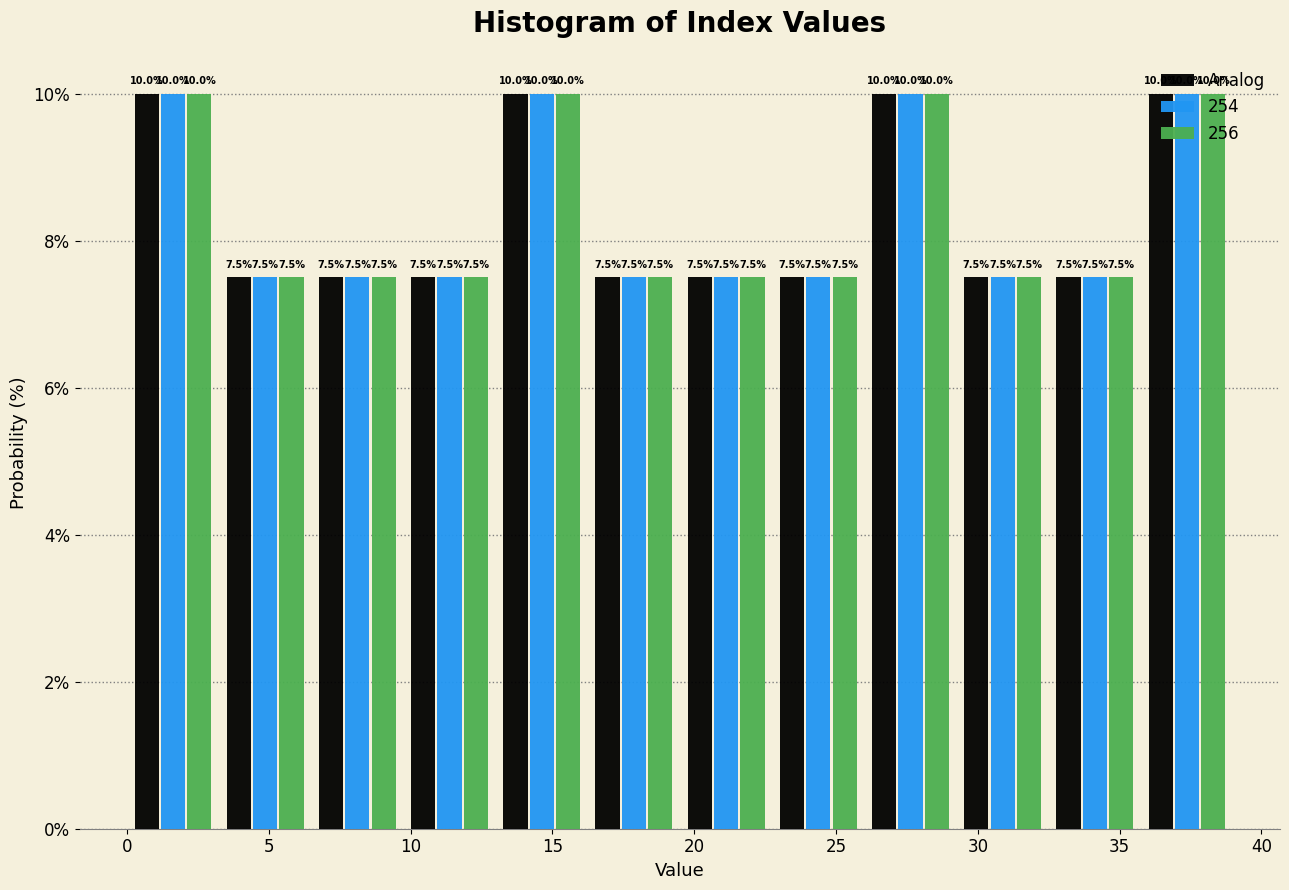

Reading left to right, transcribe this chart: for each range on the x-axis, give the height of each series' bar. The bar edges are not printed on the chart, so give them approximately, as read against the axis.

0.00 to 3.25: Analog=10.0	254=10.0	256=10.0
3.25 to 6.50: Analog=7.5	254=7.5	256=7.5
6.50 to 9.75: Analog=7.5	254=7.5	256=7.5
9.75 to 13.00: Analog=7.5	254=7.5	256=7.5
13.00 to 16.25: Analog=10.0	254=10.0	256=10.0
16.25 to 19.50: Analog=7.5	254=7.5	256=7.5
19.50 to 22.75: Analog=7.5	254=7.5	256=7.5
22.75 to 26.00: Analog=7.5	254=7.5	256=7.5
26.00 to 29.25: Analog=10.0	254=10.0	256=10.0
29.25 to 32.50: Analog=7.5	254=7.5	256=7.5
32.50 to 35.75: Analog=7.5	254=7.5	256=7.5
35.75 to 39.00: Analog=10.0	254=10.0	256=10.0